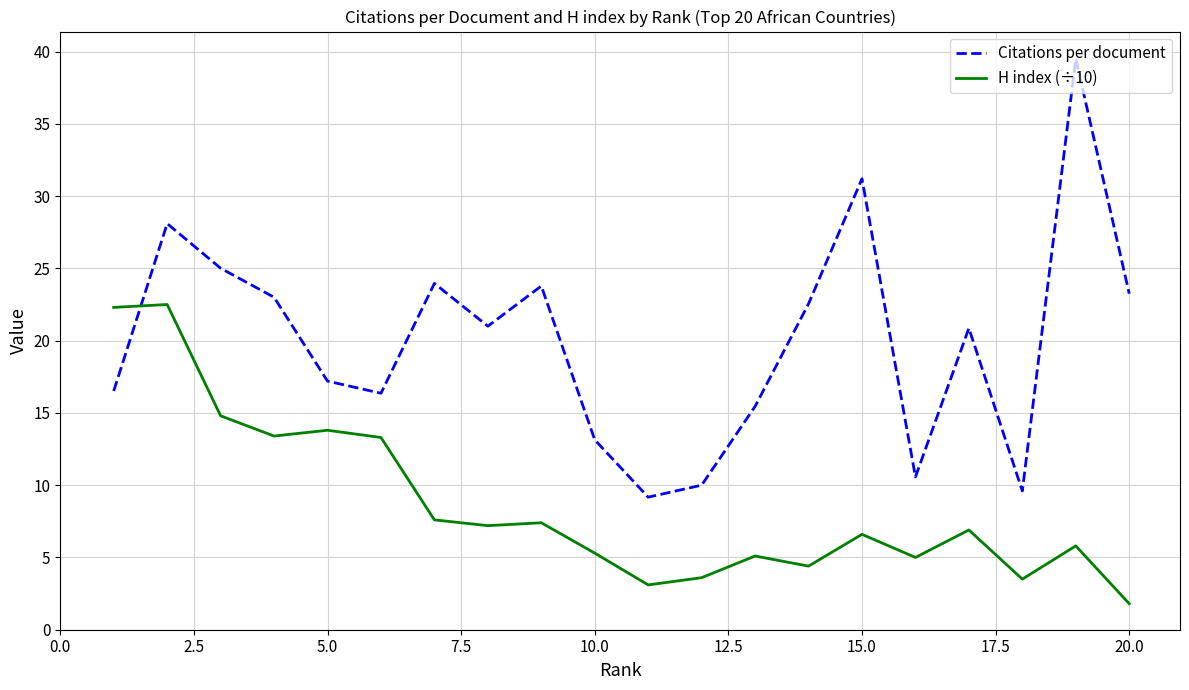

True or false: H index (÷10) has more than 1 interior local peaks.

True